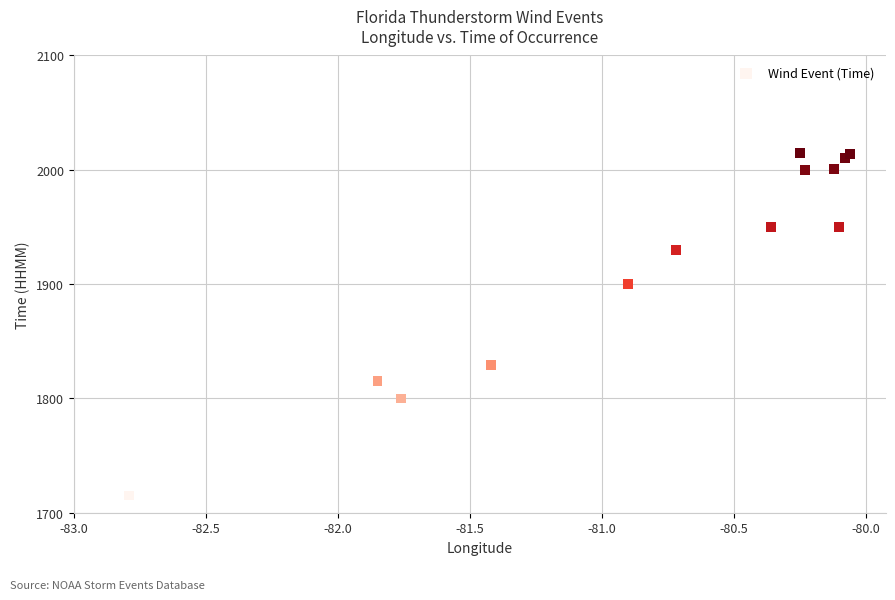

What is the range of Y values (max minus min)?

300